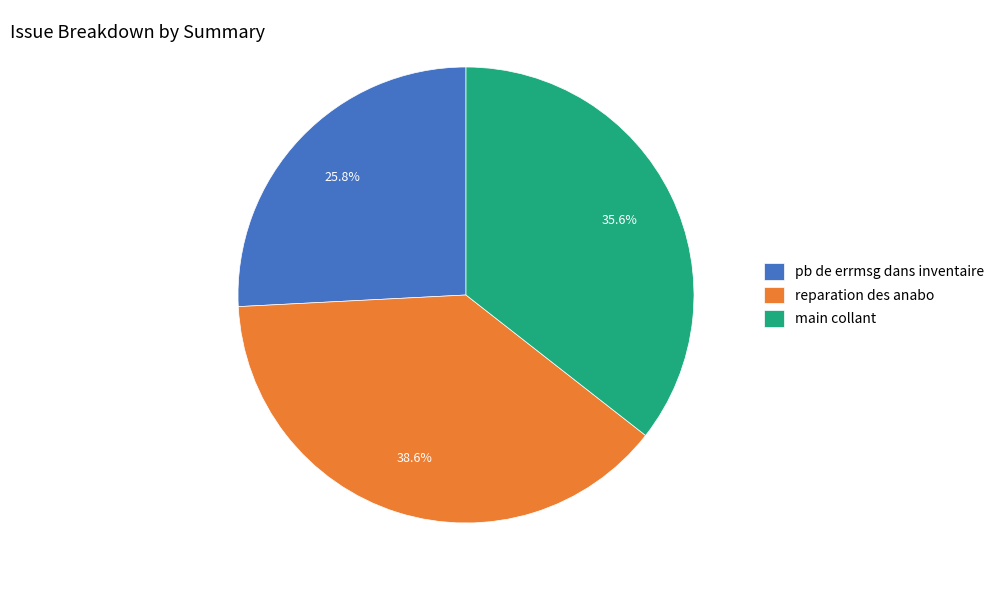

To the nearest percent, what portion does pb de errmsg dans inventaire represent?

26%